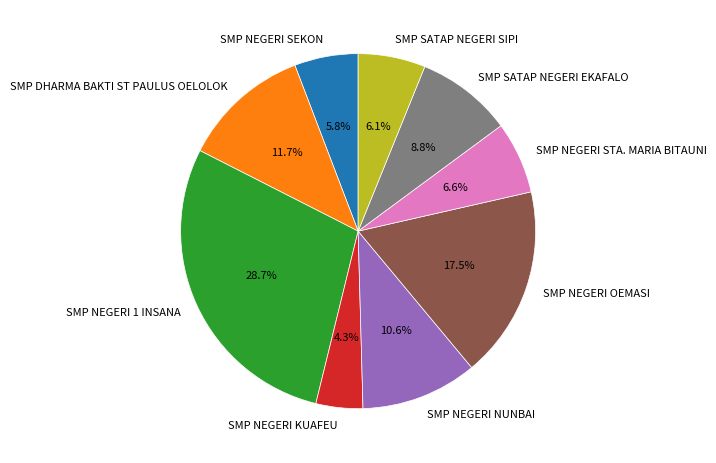

Which has a higher value, SMP NEGERI 1 INSANA or SMP NEGERI OEMASI?

SMP NEGERI 1 INSANA